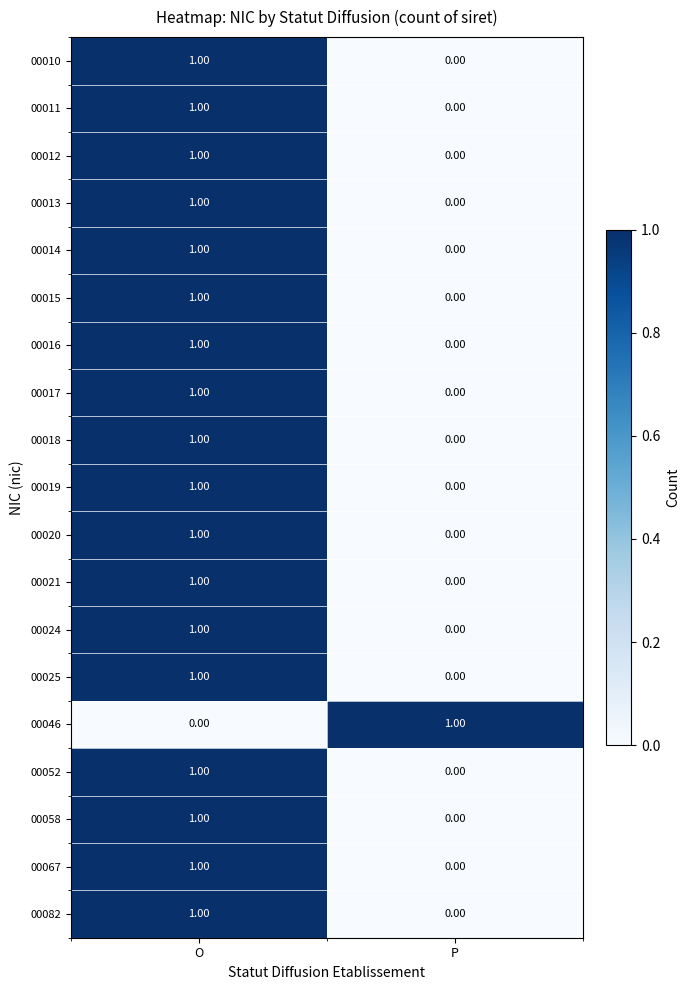

How many categories are shown in the chart?

2